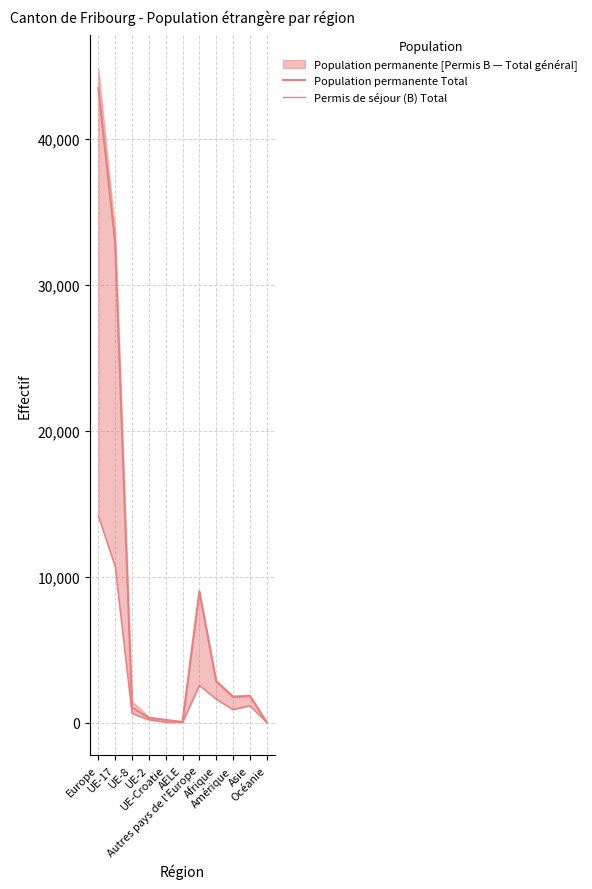

Between UE-8 and Océanie, which is larger?

UE-8